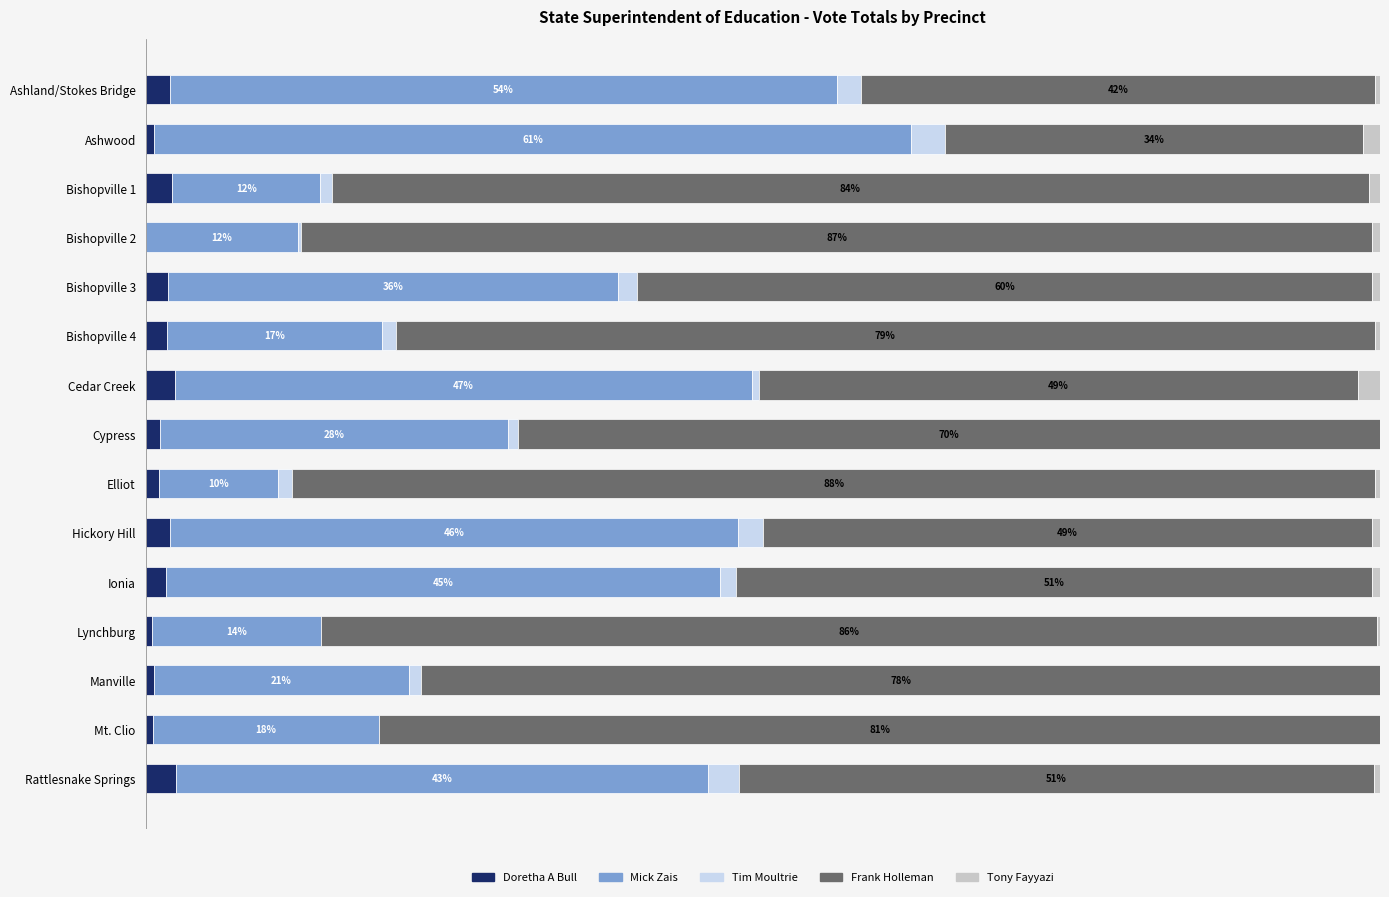

What are all the series names shown in the legend?

Doretha A Bull, Mick Zais, Tim Moultrie, Frank Holleman, Tony Fayyazi